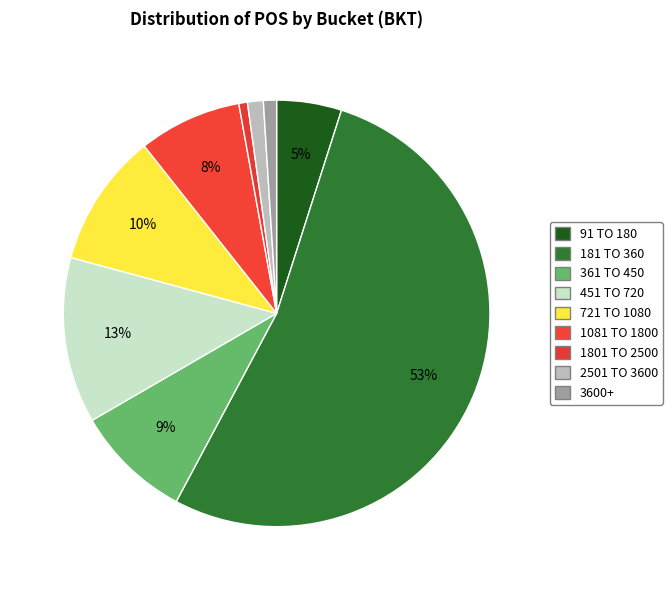

How many slices are in this pie chart?

9